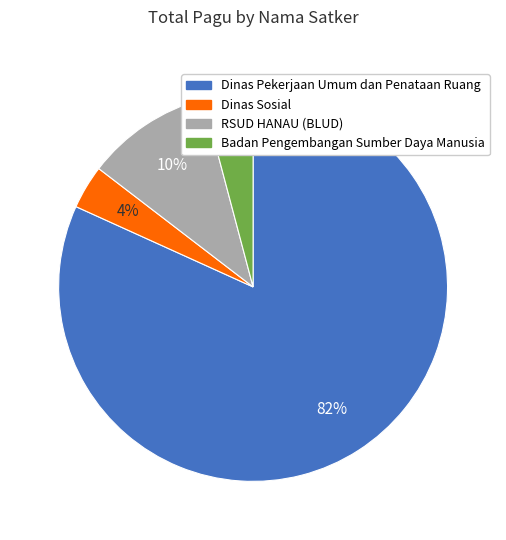

To the nearest percent, what percentage of the pie is Dinas Pekerjaan Umum dan Penataan Ruang?

82%